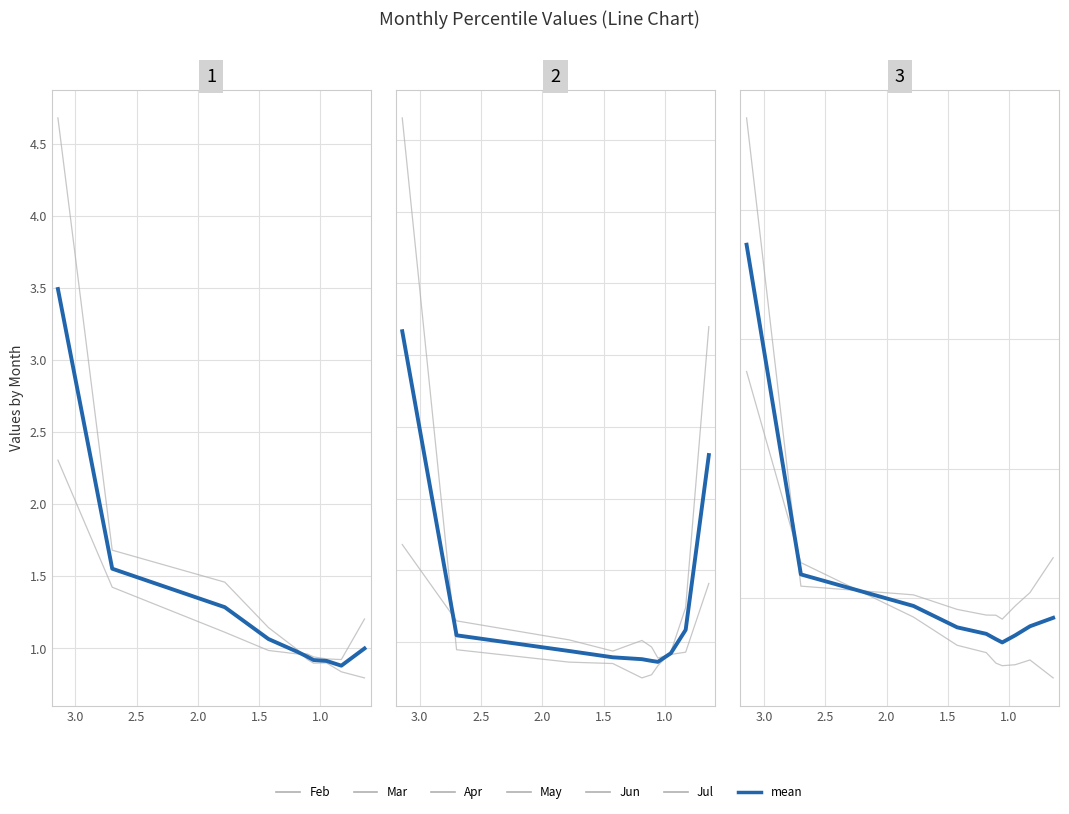

List the series in order of their peak value, highest first.

Jun, Feb, Jul, Mar, Apr, May